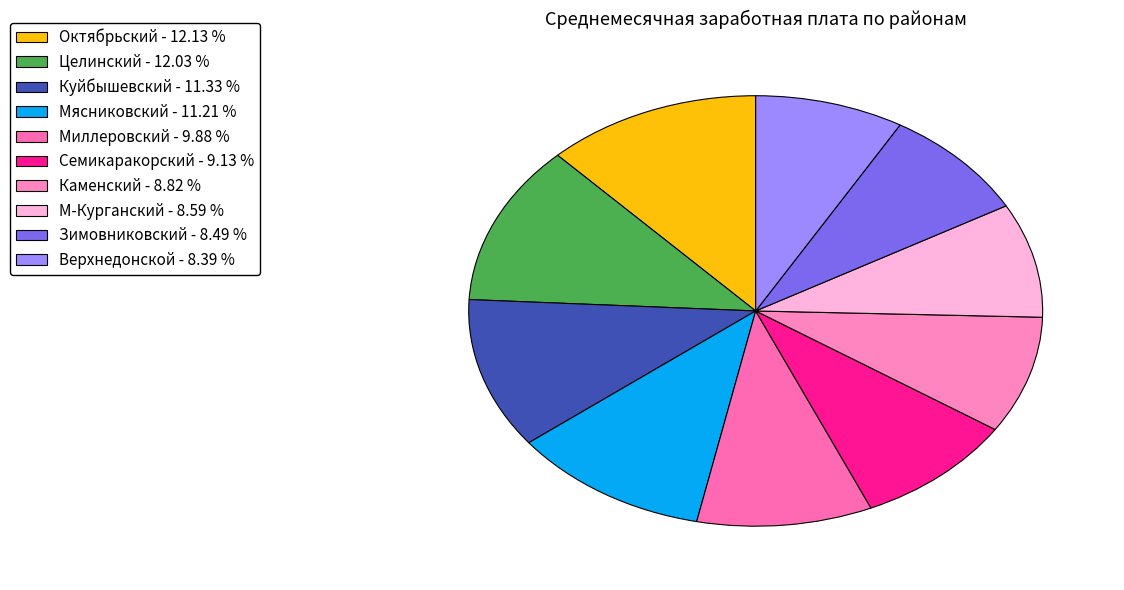

Rank the categories by value from lowest to highest.

Верхнедонской, Зимовниковский, М-Курганский, Каменский, Семикаракорский, Миллеровский, Мясниковский, Куйбышевский, Целинский, Октябрьский